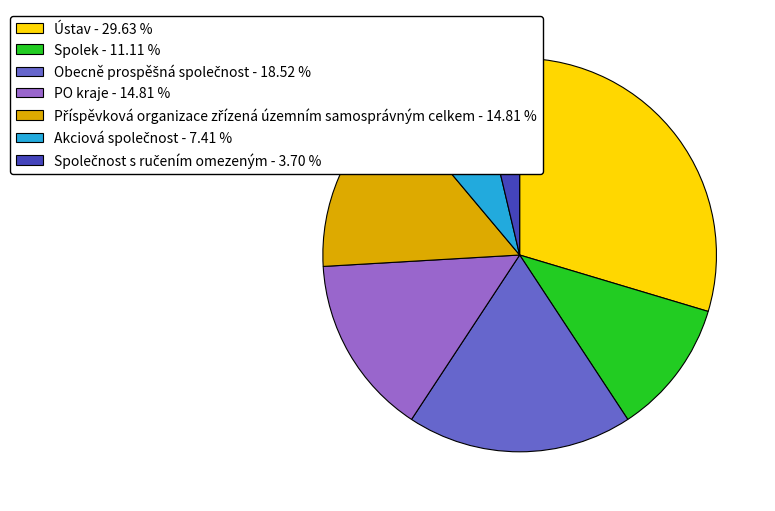

Is there any slice that represents more than half of the pie?

No